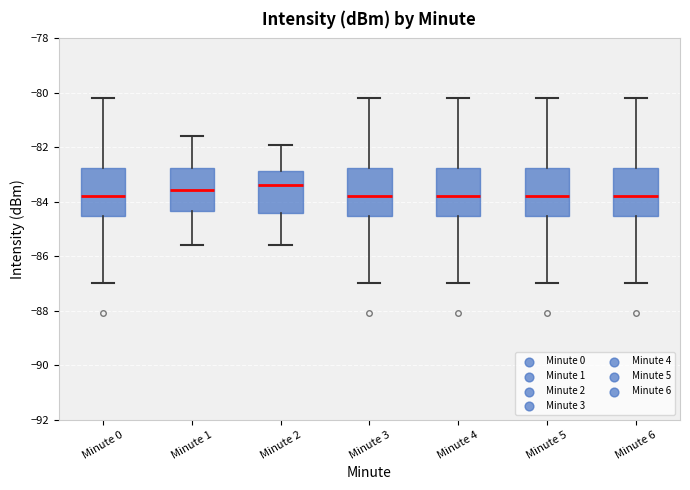

Reading left to right, transcribe this box plot: for each box, give where its median line is, the range the box spans, and where its two whiskers end, as read against the y-axis. The values are not printed on the chart, so give them approximately, as read against the axis.

Minute 0: median -83.8, box -84.6 to -82.8, whiskers -87.0 to -80.2
Minute 1: median -83.6, box -84.4 to -82.8, whiskers -85.6 to -81.6
Minute 2: median -83.4, box -84.4 to -82.8, whiskers -85.6 to -81.8
Minute 3: median -83.8, box -84.6 to -82.8, whiskers -87.0 to -80.2
Minute 4: median -83.8, box -84.6 to -82.8, whiskers -87.0 to -80.2
Minute 5: median -83.8, box -84.6 to -82.8, whiskers -87.0 to -80.2
Minute 6: median -83.8, box -84.6 to -82.8, whiskers -87.0 to -80.2